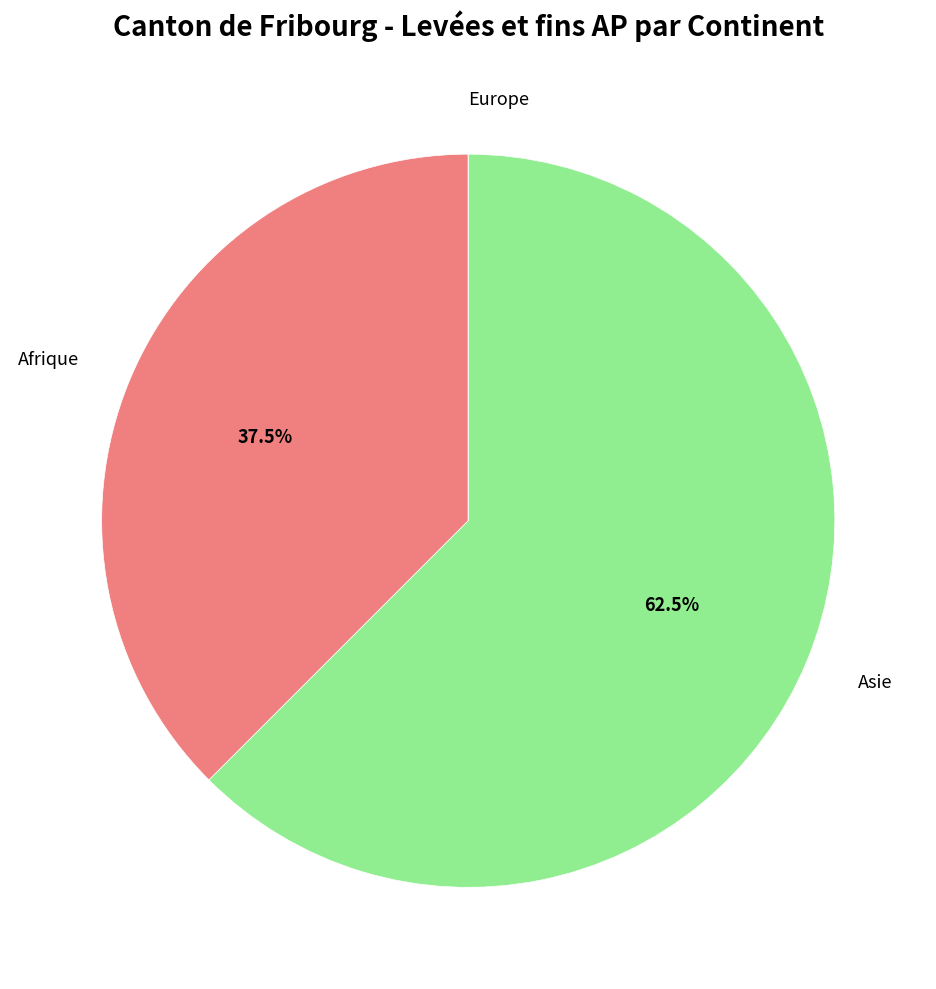

Between Asie and Afrique, which is larger?

Asie